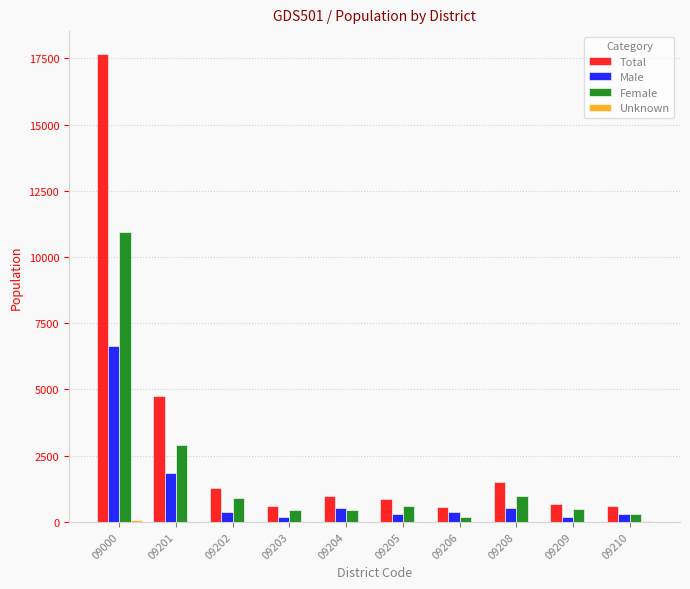

What is the average value of the Female series?

1808